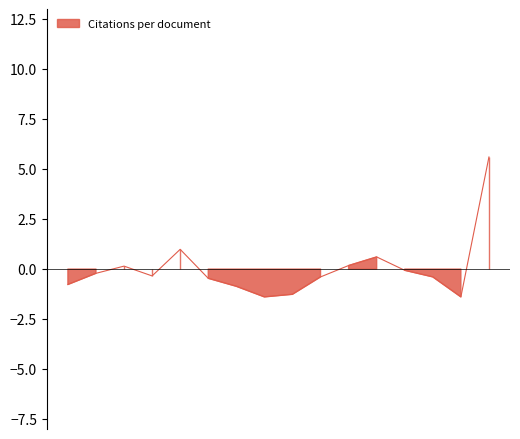

True or false: the data has more than 1 interior local peaks.

True